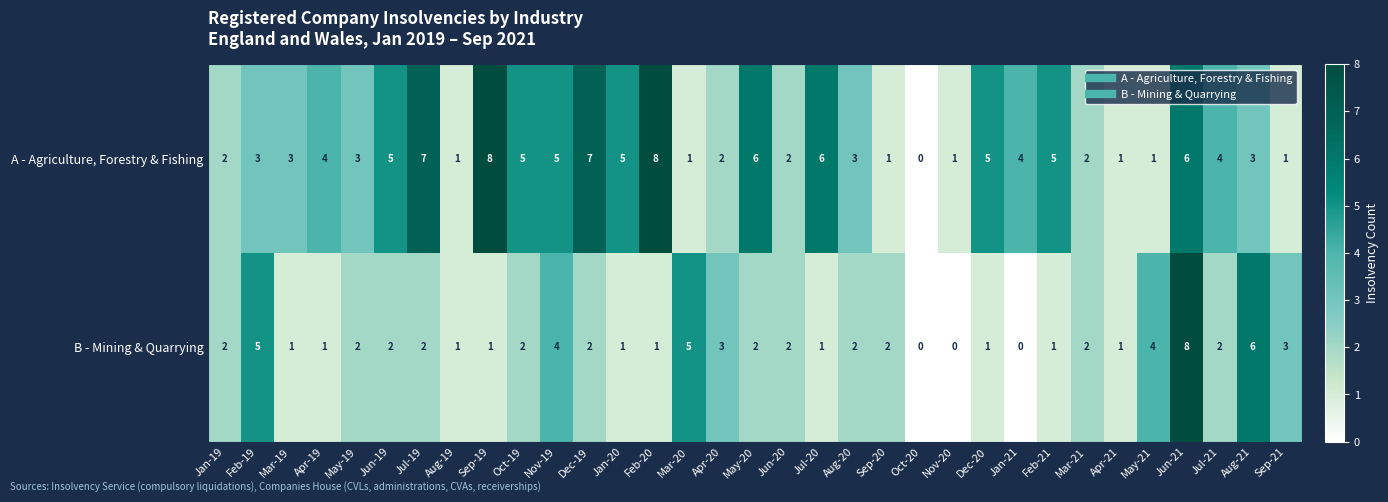

True or false: B - Mining & Quarrying has a value of 1 at Jan-19.

False